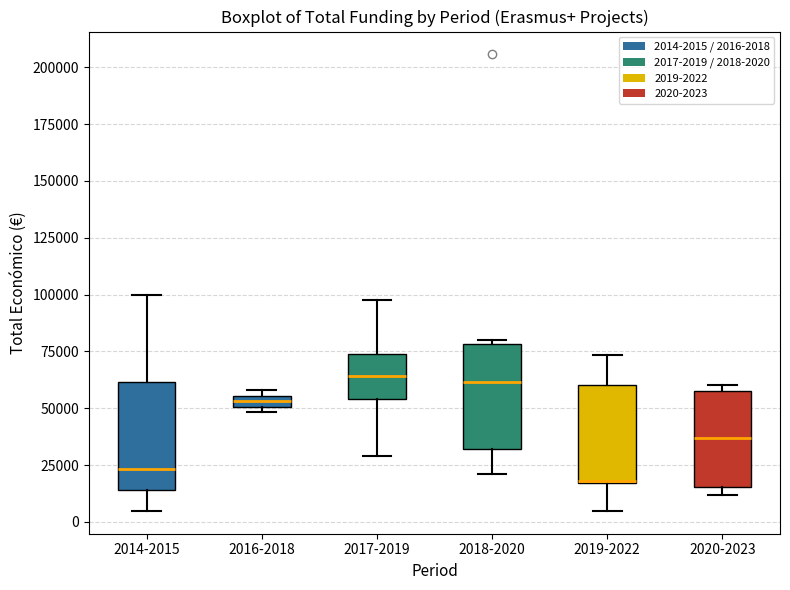

Where is the upper edge of the box for 2017-2019 on the y-axis? The values are not printed on the chart, so give them approximately, as read against the axis.

75000